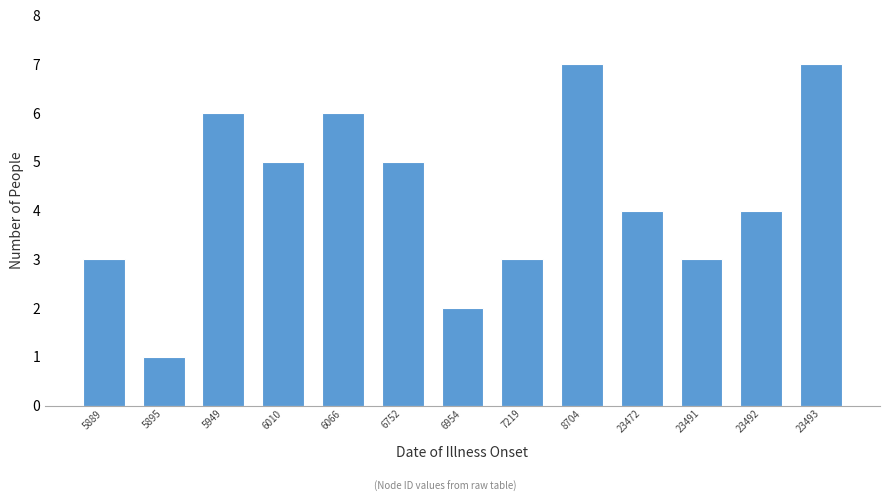

Reading left to right, extract all data points from this chart.

5889=3	5895=1	5949=6	6010=5	6066=6	6752=5	6954=2	7219=3	8704=7	23472=4	23491=3	23492=4	23493=7